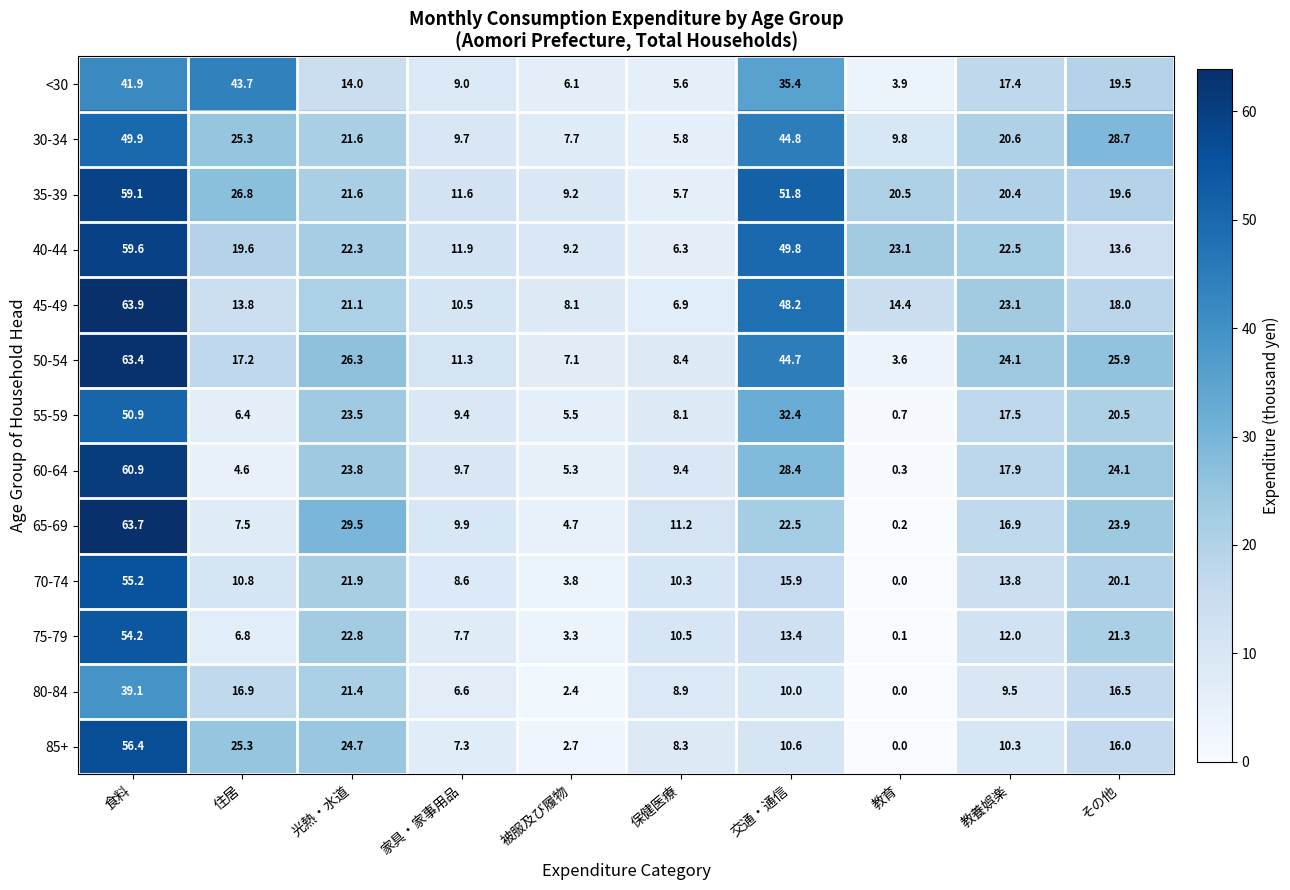

How many series are shown in this chart?

13